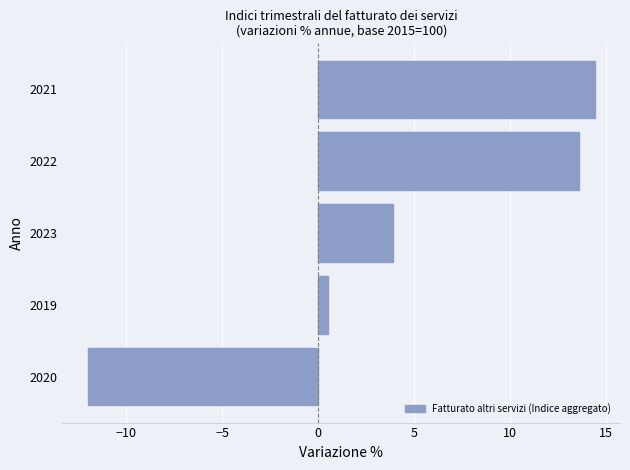

What is the change in value from 2023 to 2022?

+9.7